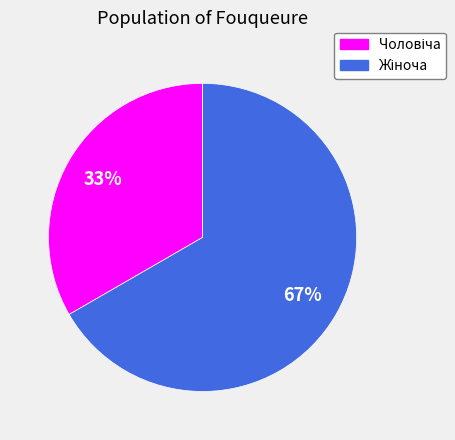

Does any single category account for the majority?

Yes